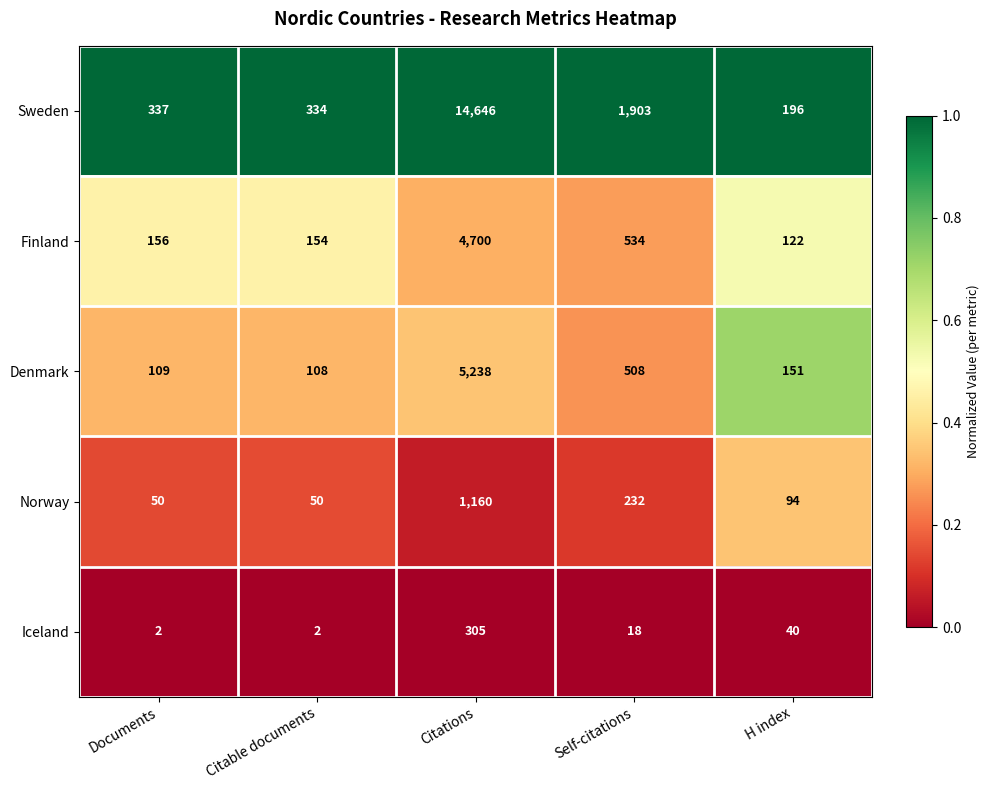

List the series in order of their peak value, lowest first.

Iceland, Norway, Finland, Denmark, Sweden